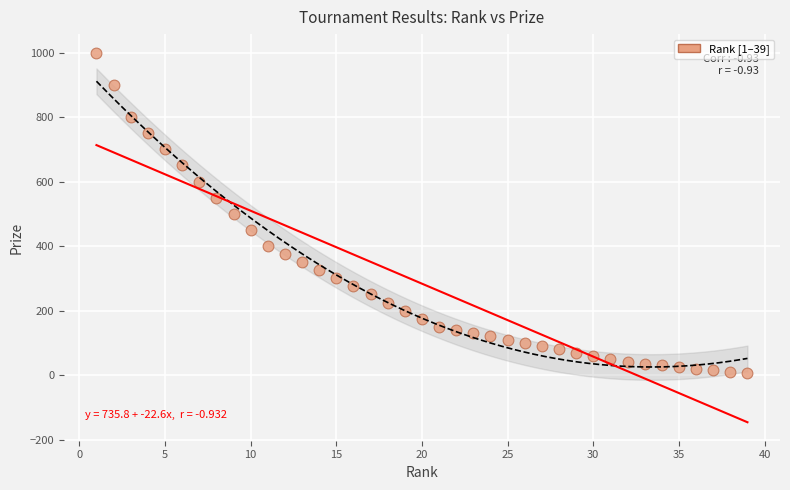

What is the range of X values (max minus min)?

38